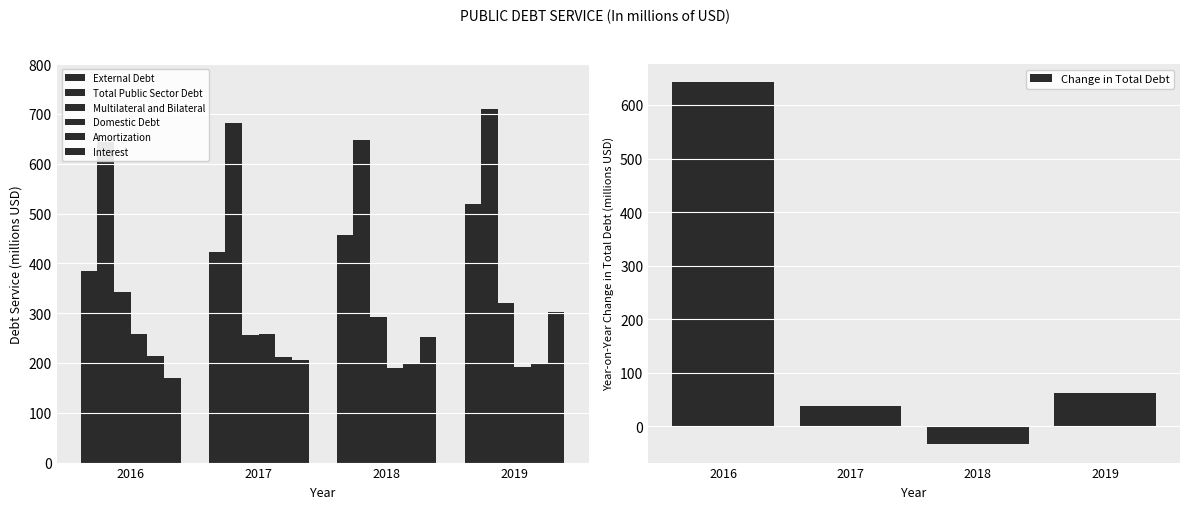

True or false: Multilateral and Bilateral has a value of 291.8 at 2018.

True